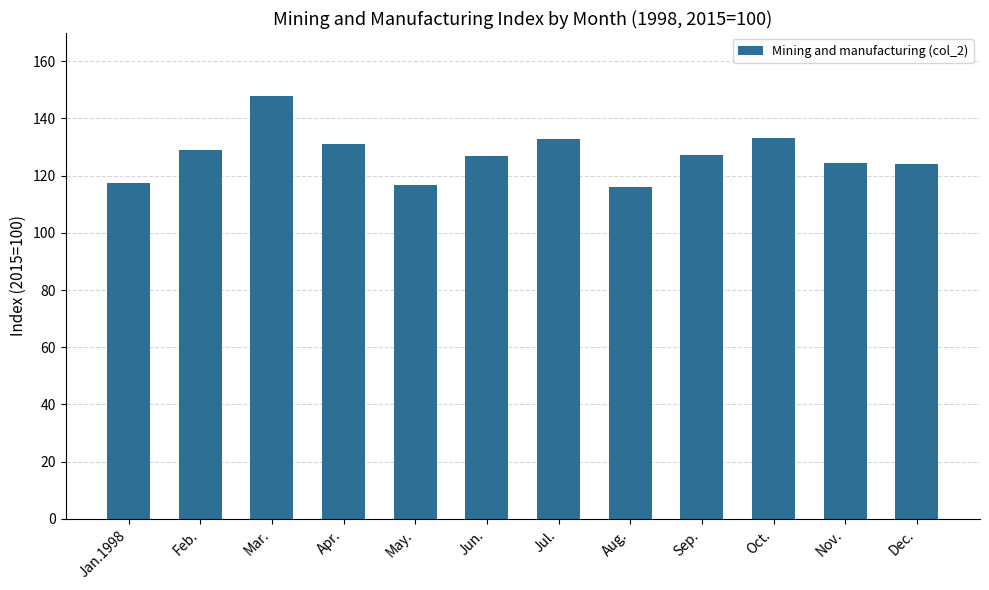

What is the sum of all values?

1526.2